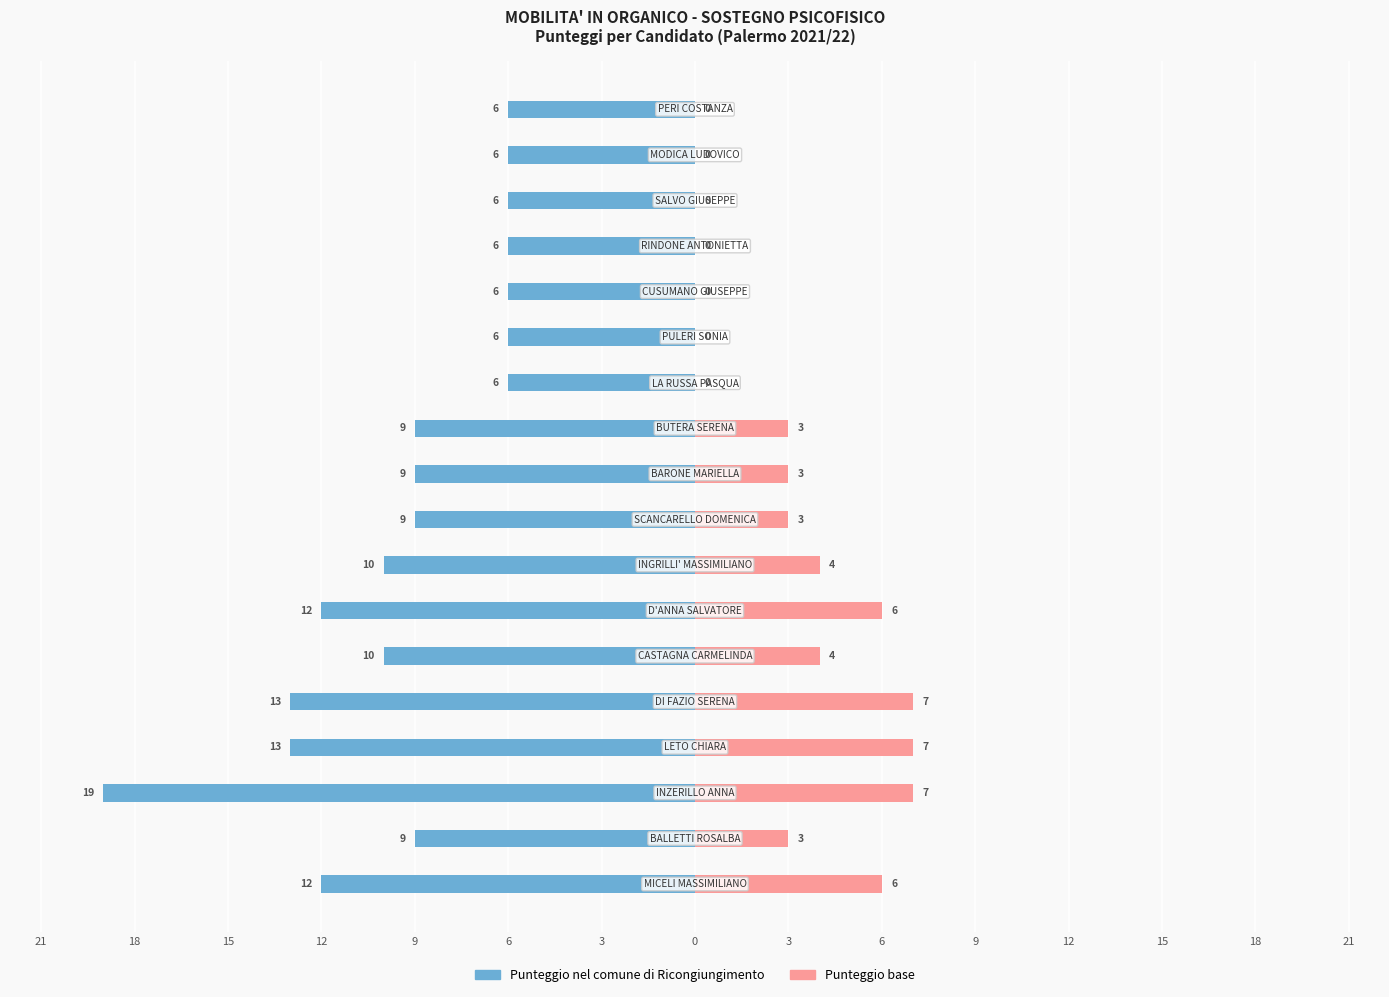

What is the total value across all series at 6?

-6